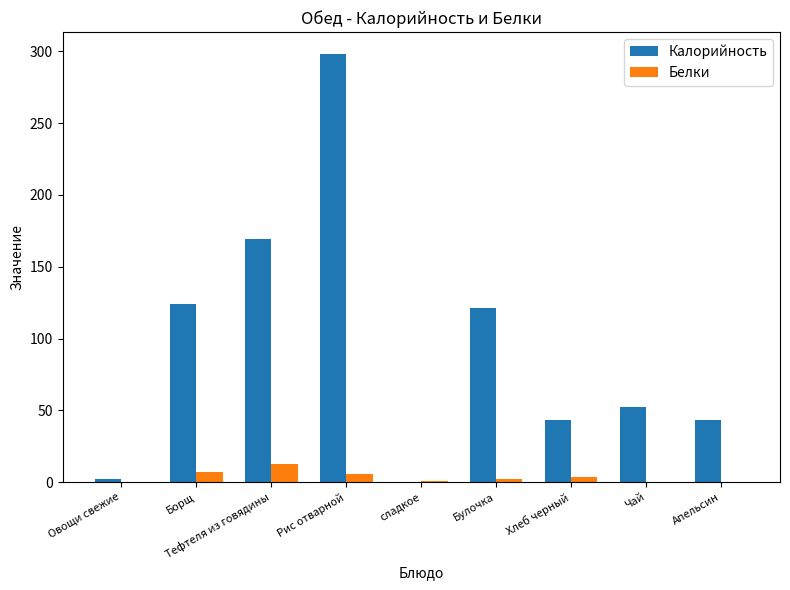

Which series has the largest total across all categories?

Калорийность